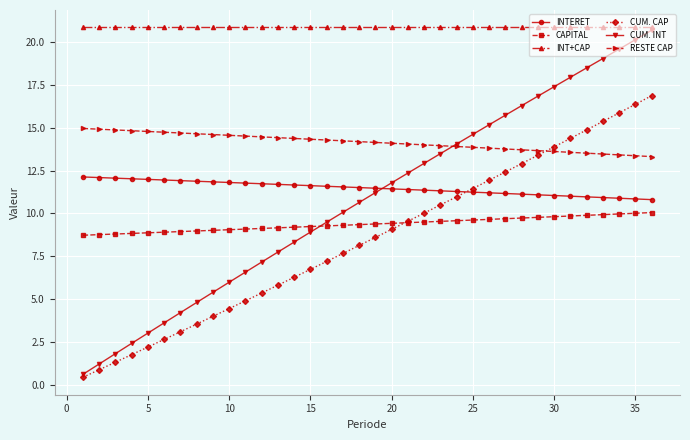

True or false: CUM. CAP and INT+CAP cross at least once.

False